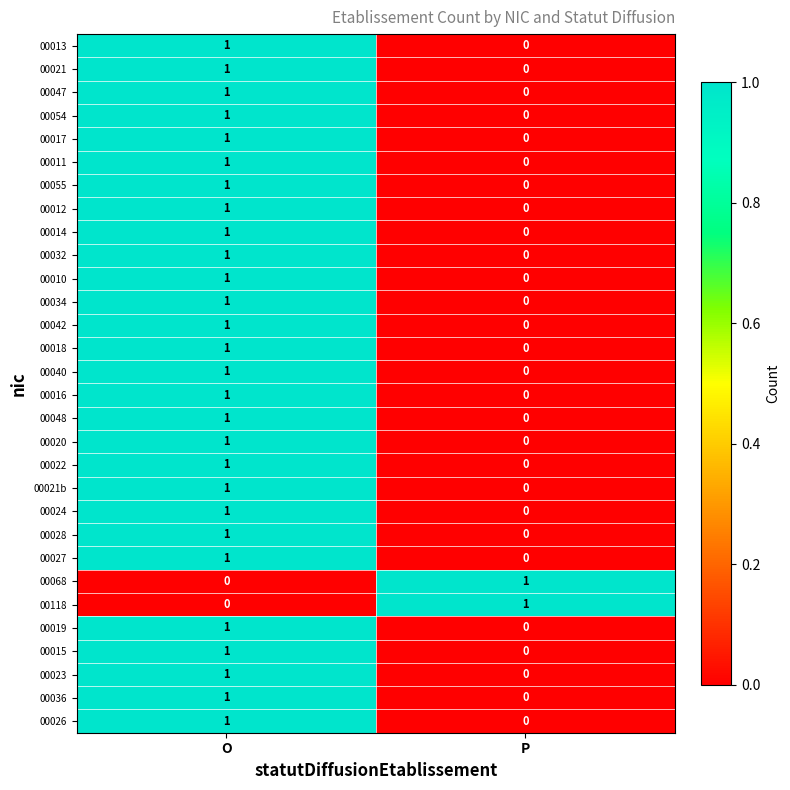

How many categories are shown in the chart?

2